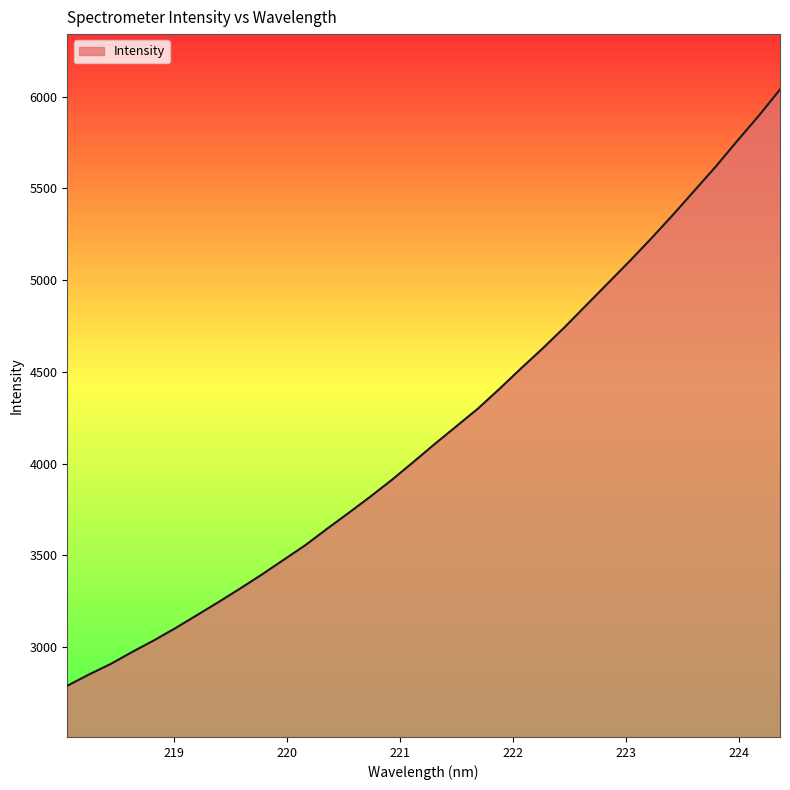

What is the difference between the maximum and minimum values?

3248.7